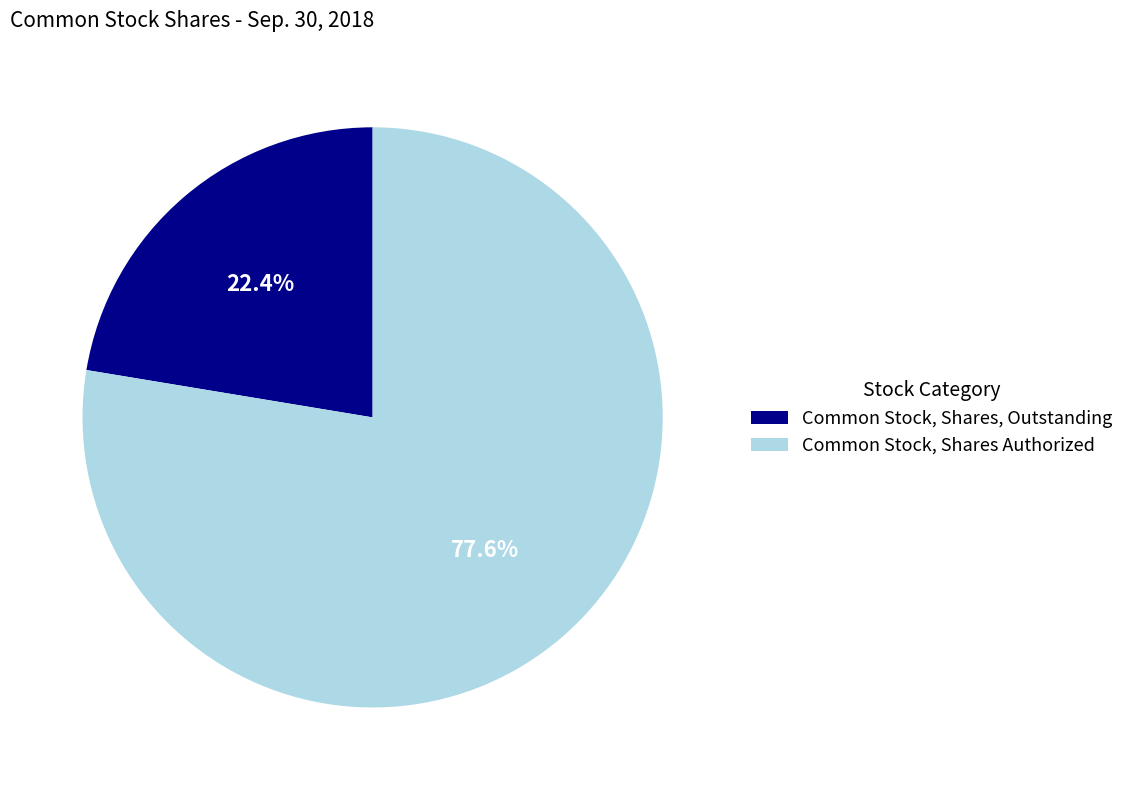

To the nearest percent, what percentage of the pie is Common Stock, Shares Authorized?

78%